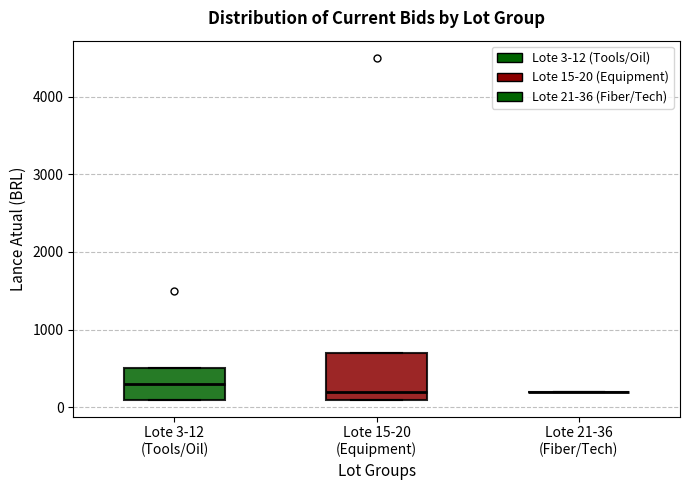

Comparing the boxes themselves (not the whiskers), which one is the tallest?

Lote 15-20 (Equipment)